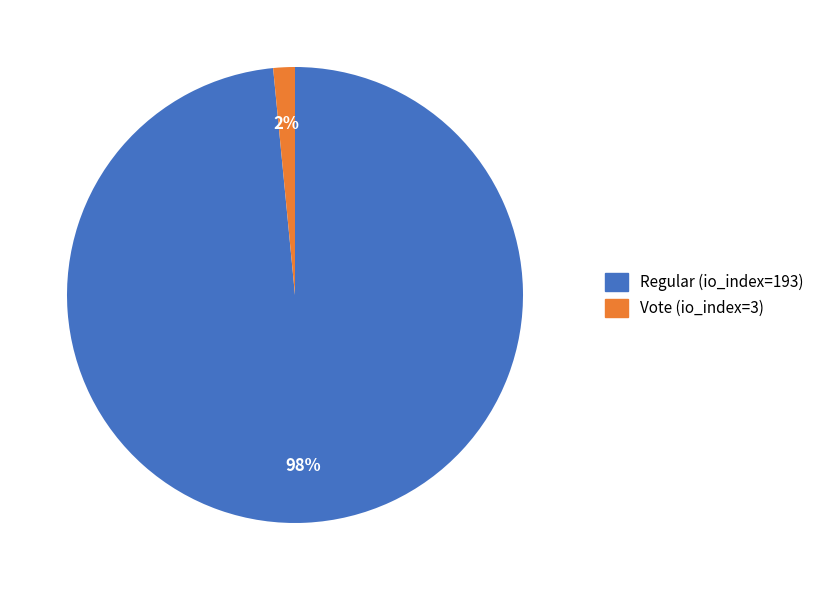

Count the number of slices in the pie.

2